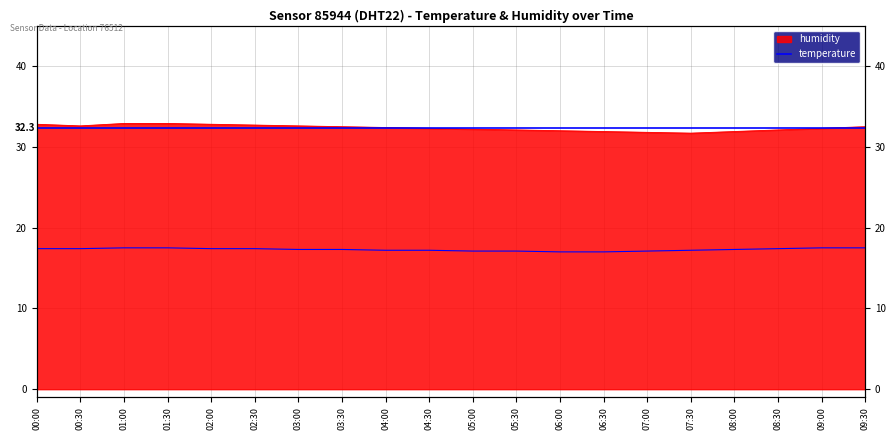

How many values in the humidity series are below 32?

4